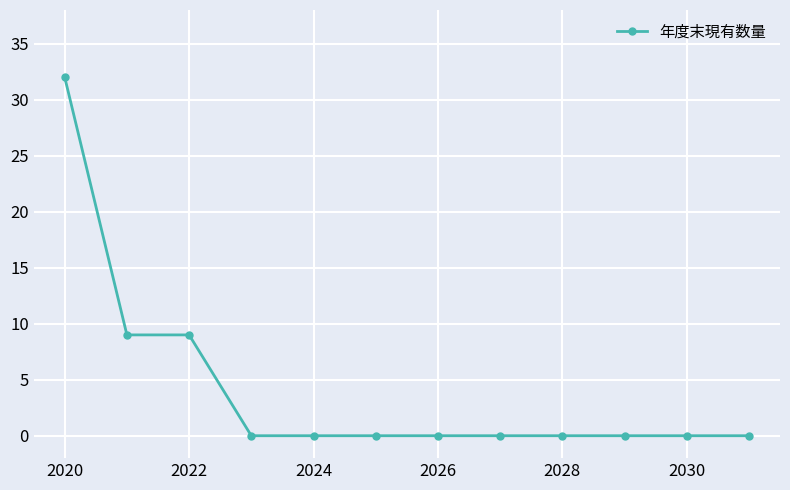

What is the sum of all values?

50